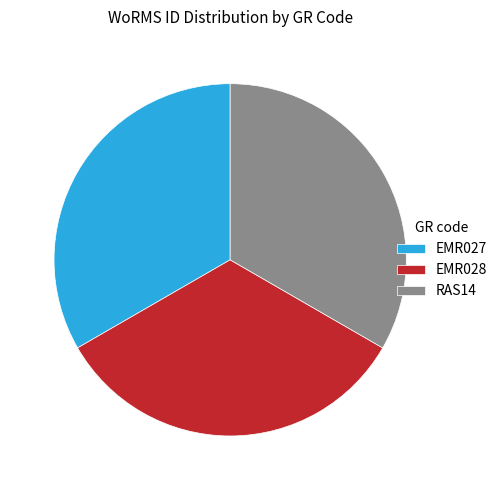

What is the ratio of the value at EMR027 to the value at EMR028?

1.0